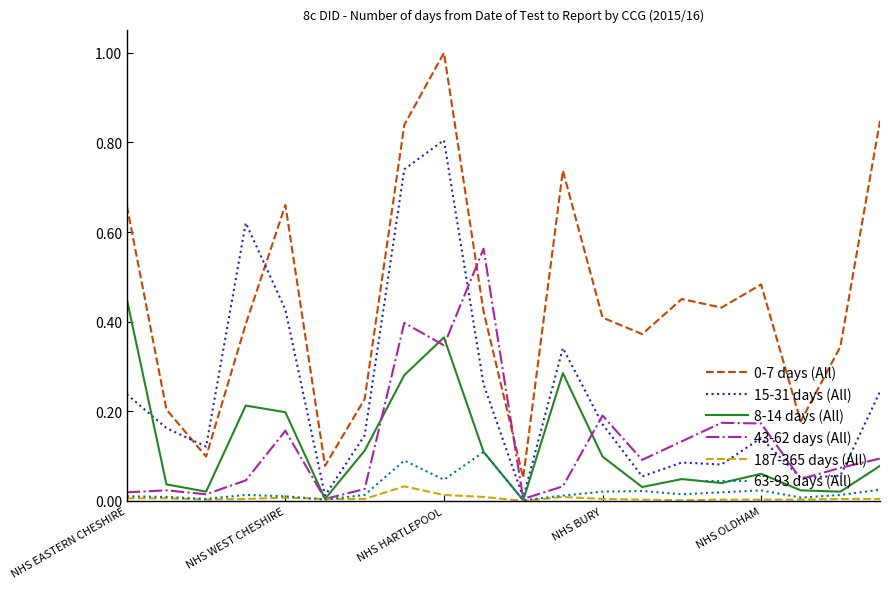

True or false: 15-31 days (All) and 0-7 days (All) intersect in this chart.

True